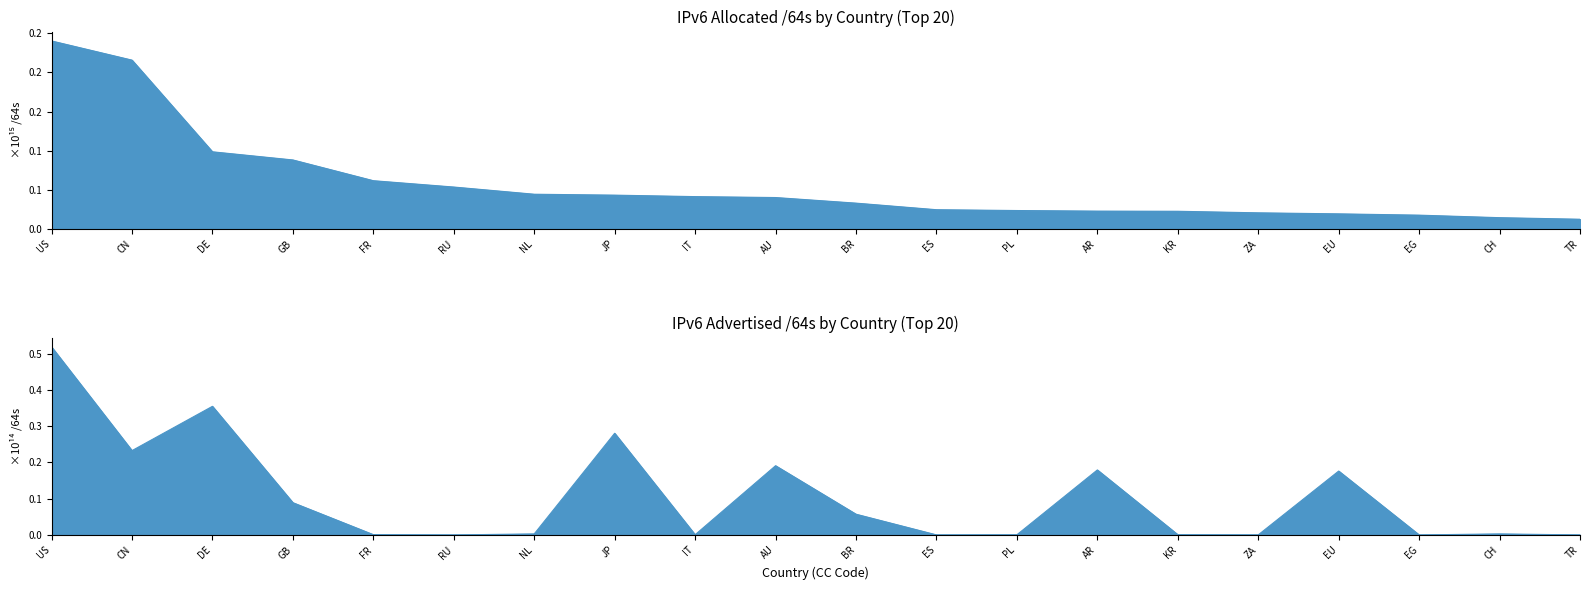

After their last crossing, which series has the higher values: advertised or allocated?

allocated